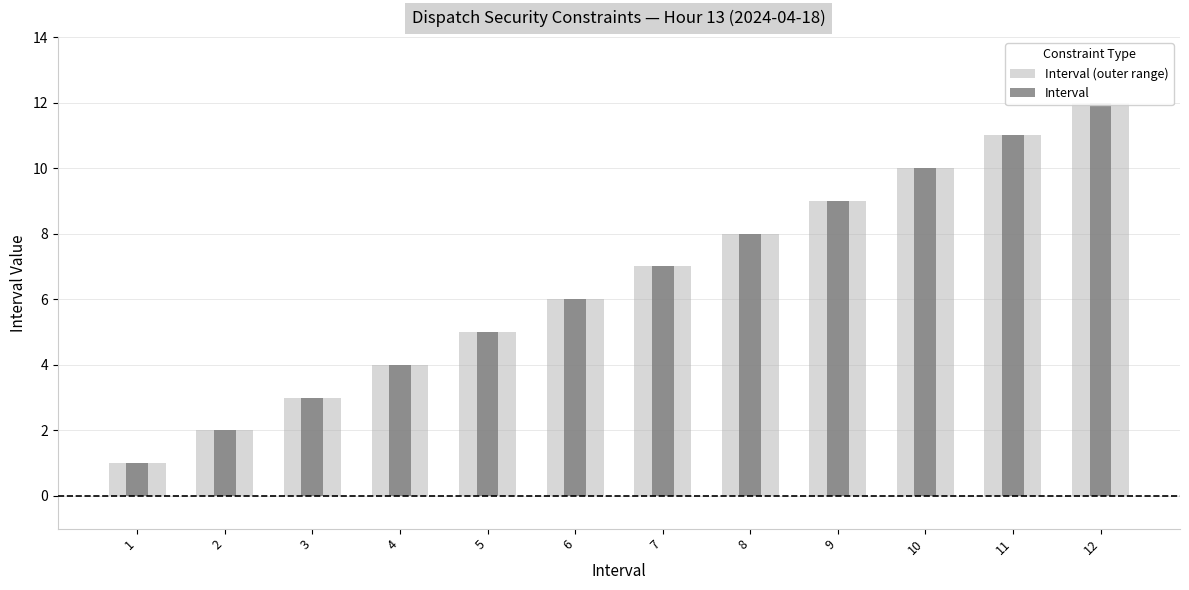

At how many categories does at least one series exceed 2?

10